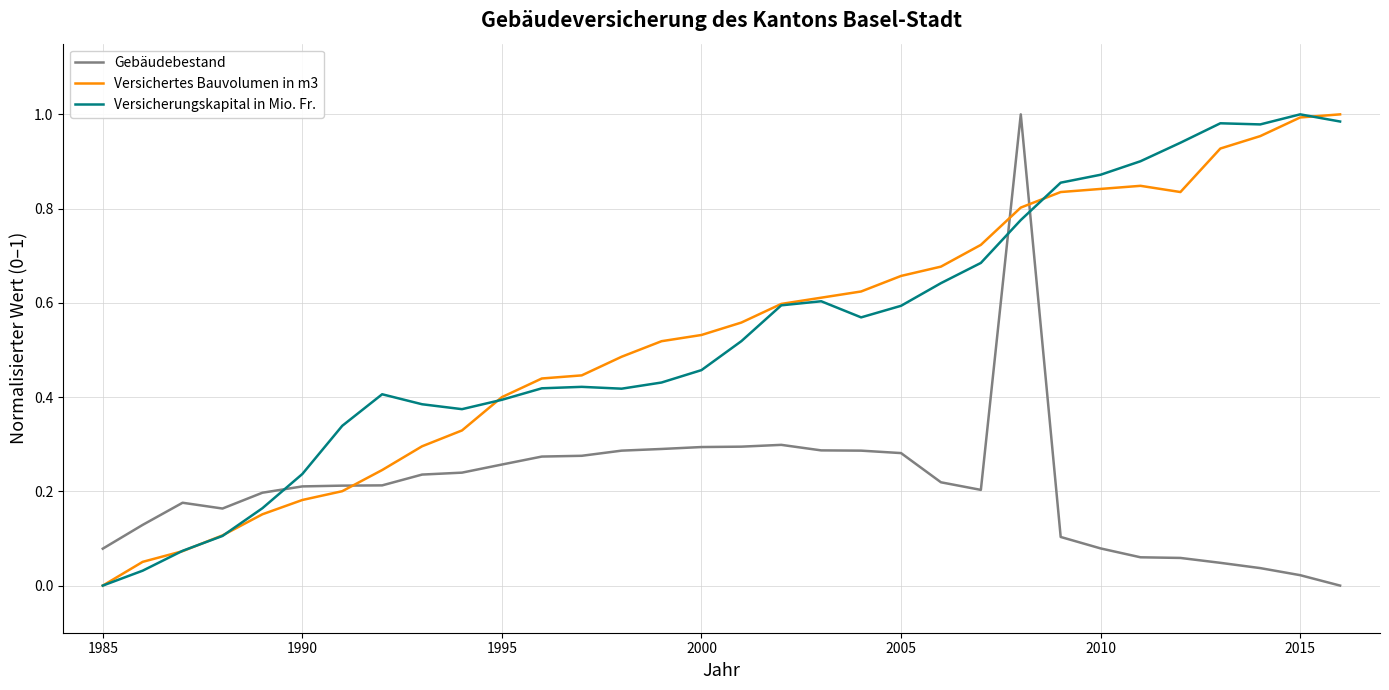

How many intersections are there between Gebäudebestand and Versicherungskapital in Mio. Fr.?

3